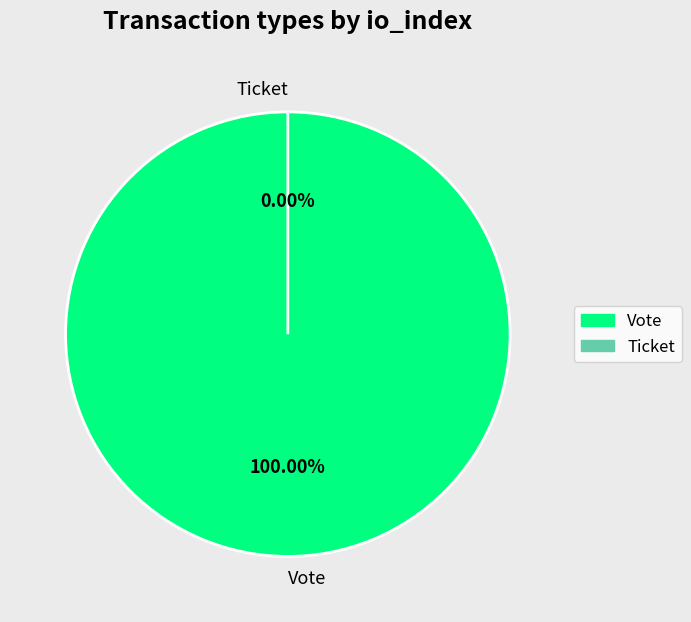

To the nearest percent, what percentage of the pie is Vote?

100%